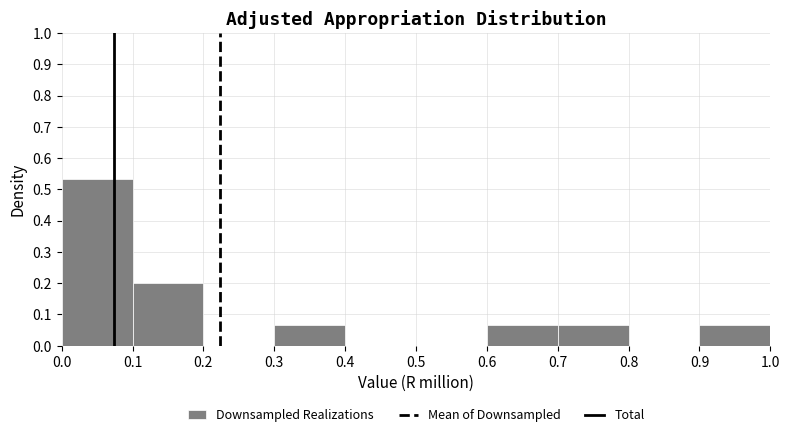

What is the height of the bar covering 0.1 to 0.2 on the x-axis? The values are not printed on the chart, so give them approximately, as read against the axis.

0.20